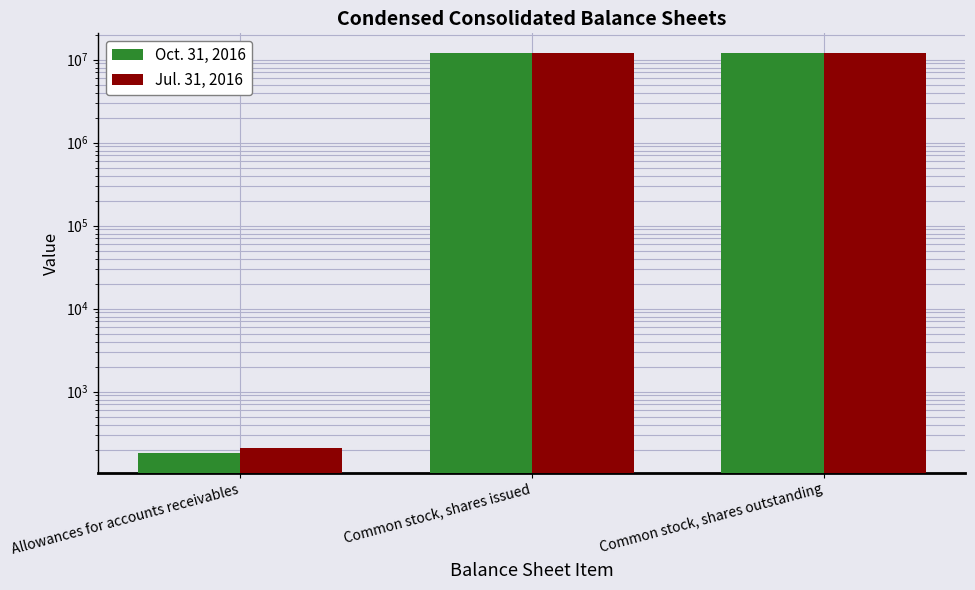

Reading left to right, what are all the values shown in this chart?

Oct. 31, 2016: 184	11888664	11888664
Jul. 31, 2016: 210	11877282	11877282